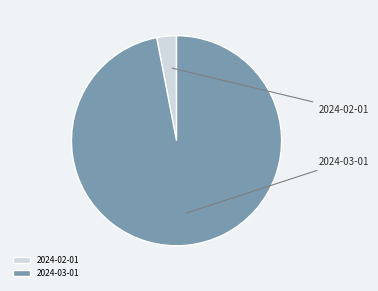

Which slice represents more than half of the pie?

2024-03-01